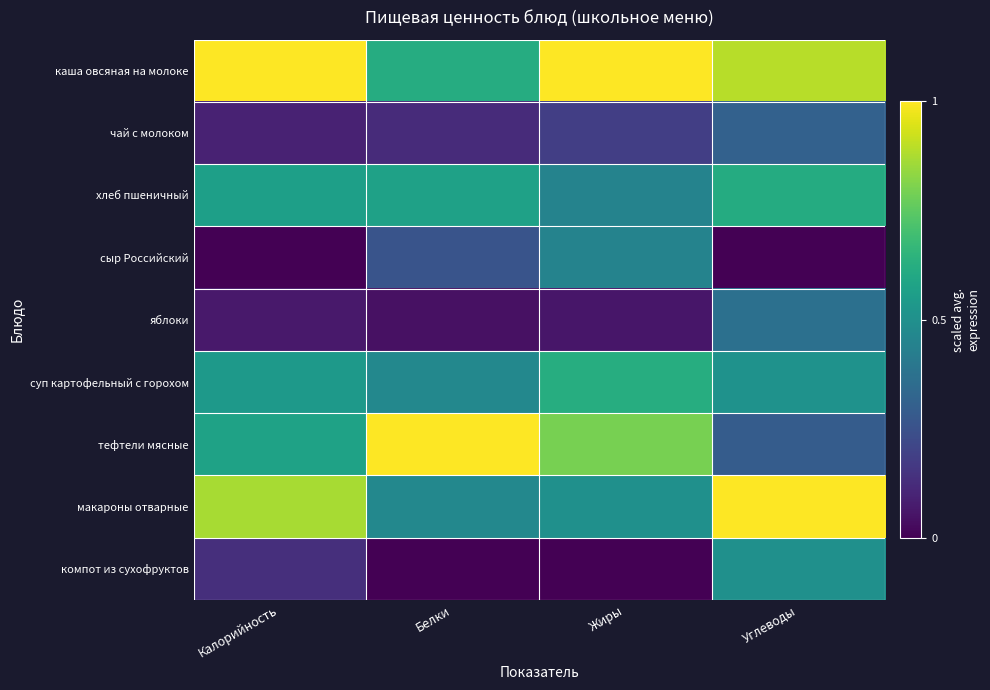

What is the spread (max minus min) of values at Белки?

1.0